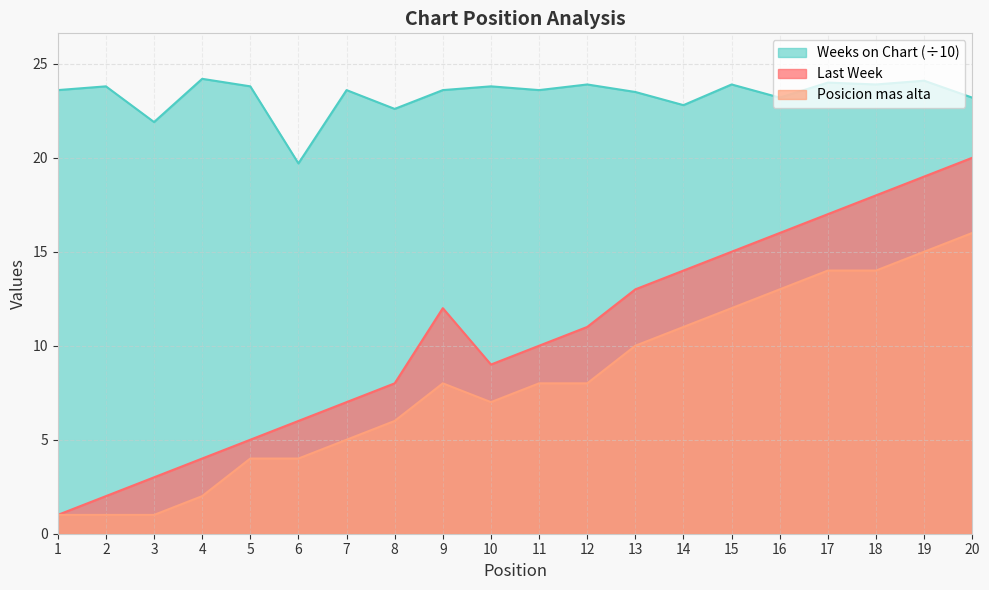

How many lines are shown in the chart?

3